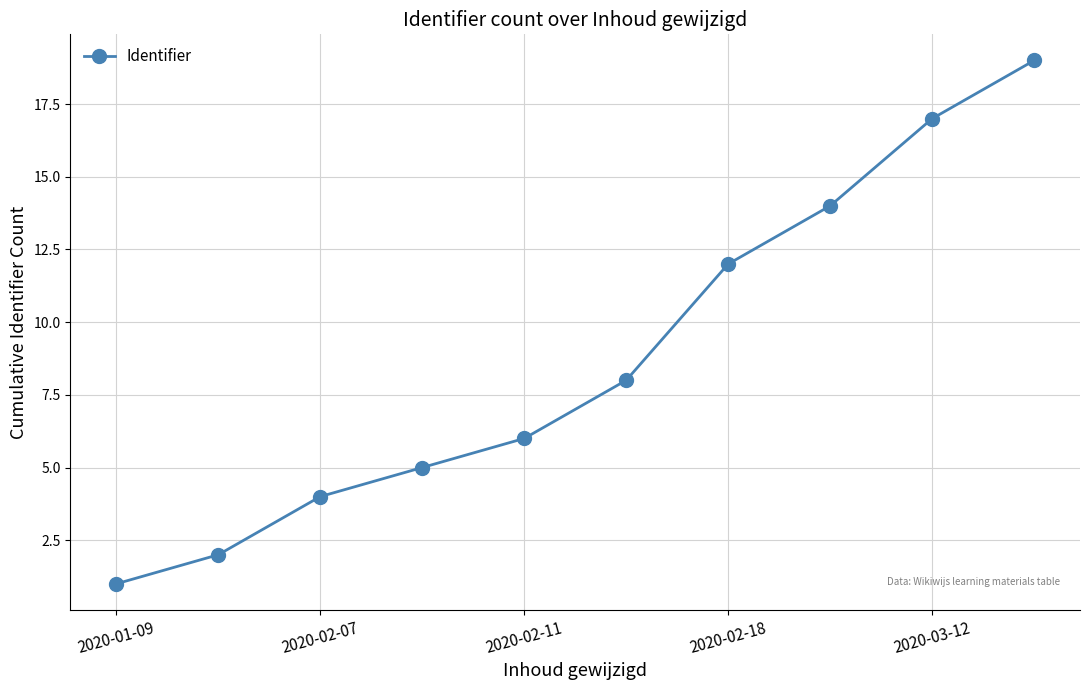

What is the greatest value displayed?

19